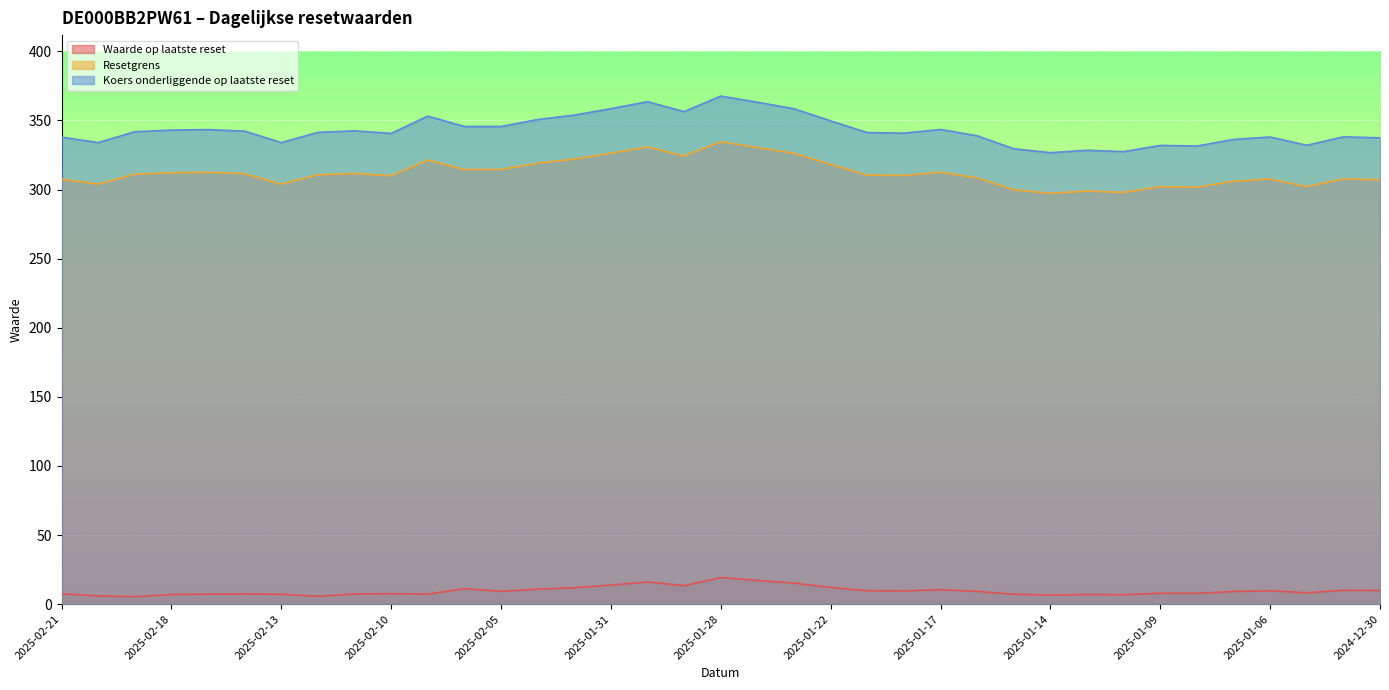

Between 2025-01-15 and 2025-01-06, which series saw the biggest shift?

Koers onderliggende op laatste reset